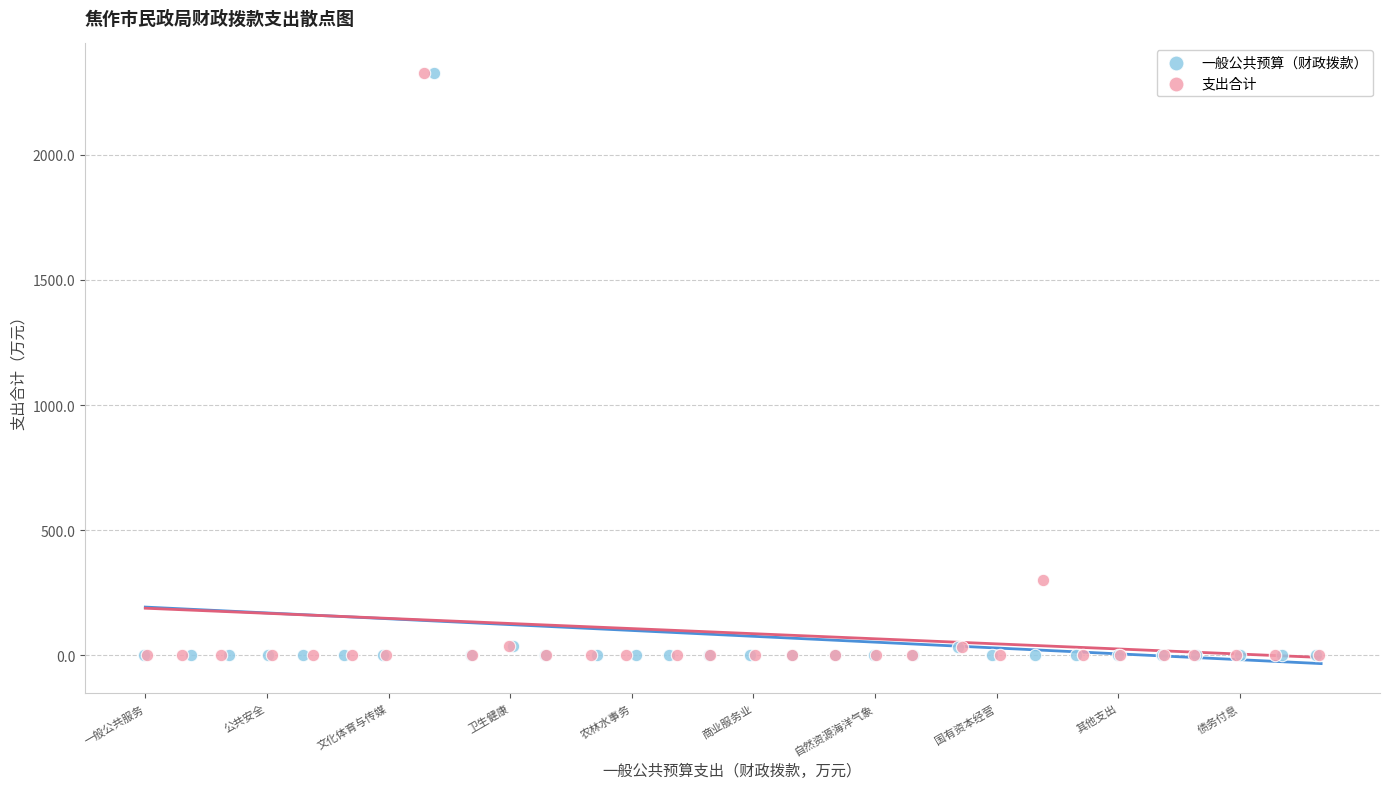

What are all the series names shown in the legend?

一般公共预算（财政拨款）, 支出合计